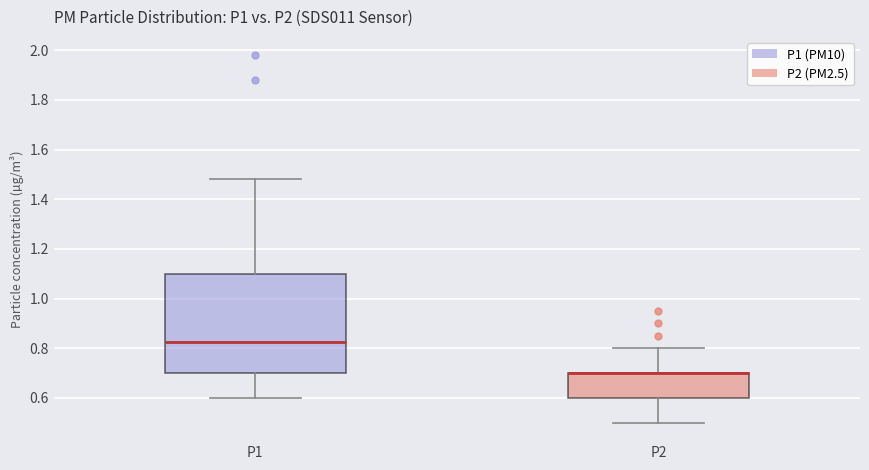

Reading left to right, read every box against the y-axis: the position of its median line, the range the box covers, and the ends of its whiskers. The values are not printed on the chart, so give them approximately, as read against the axis.

P1: median 0.82, box 0.70 to 1.10, whiskers 0.60 to 1.48
P2: median 0.70 (drawn on the box's upper edge), box 0.60 to 0.70, whiskers 0.50 to 0.80